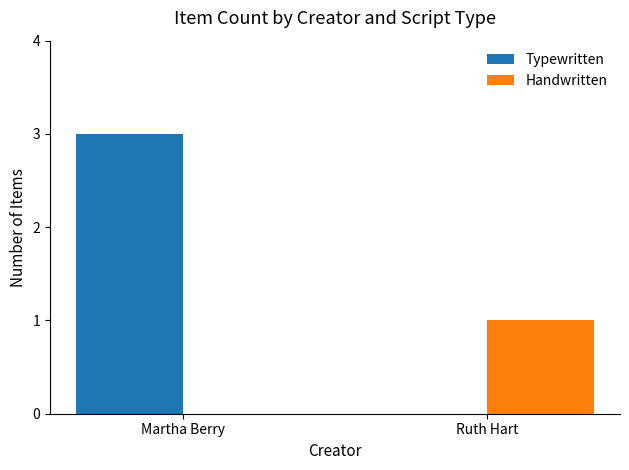

Is the value of Handwritten at Ruth Hart greater than the value of Typewritten at Ruth Hart?

Yes